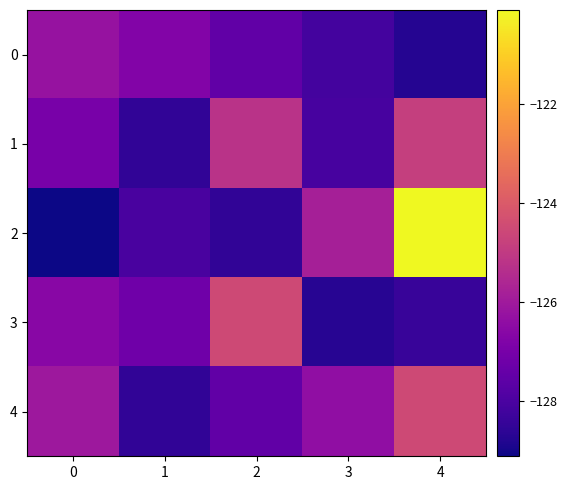

Which series has the widest spread of values?

2